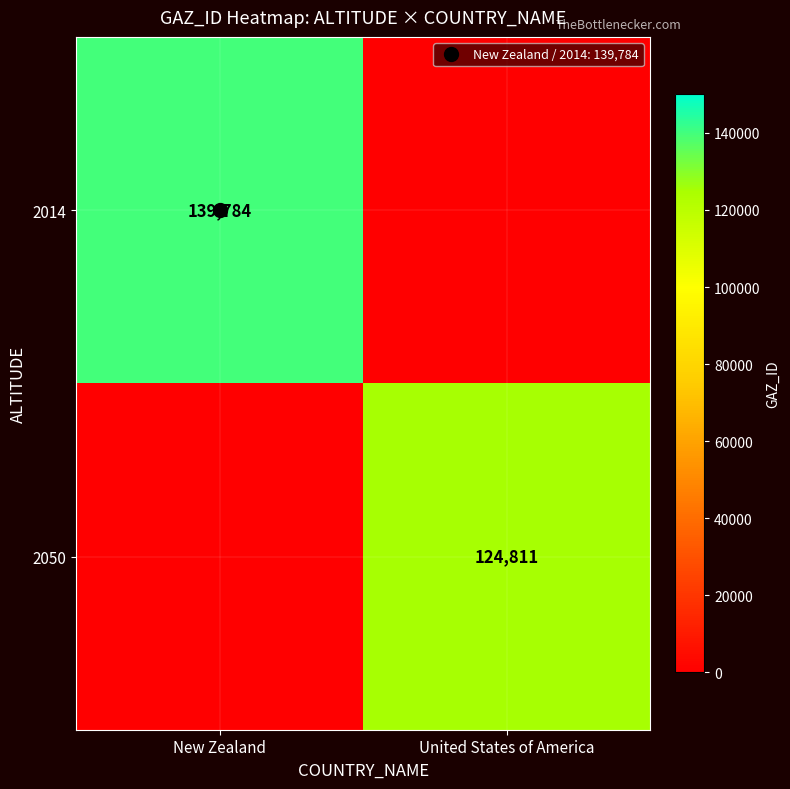

List the labels in order of 2014 value, smallest first.

United States of America, New Zealand